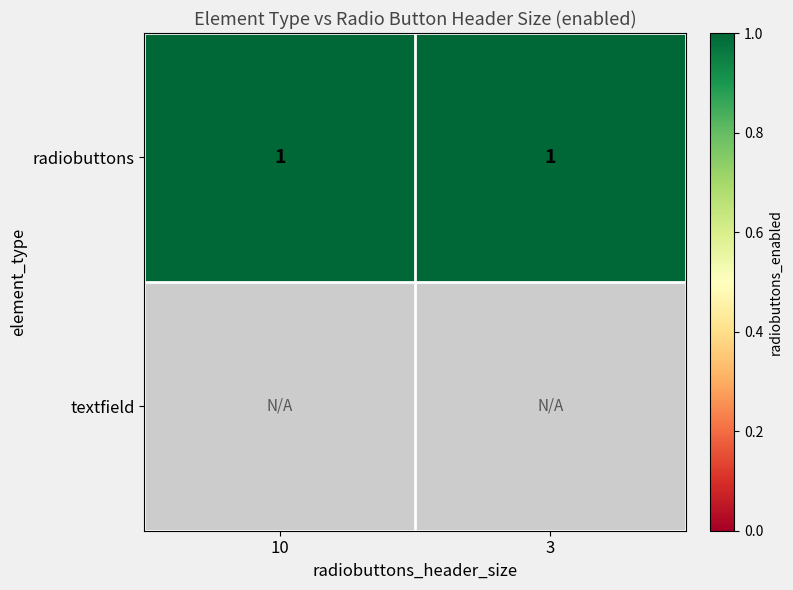

The radiobuttons series shows 1 at 3. True or false?

True